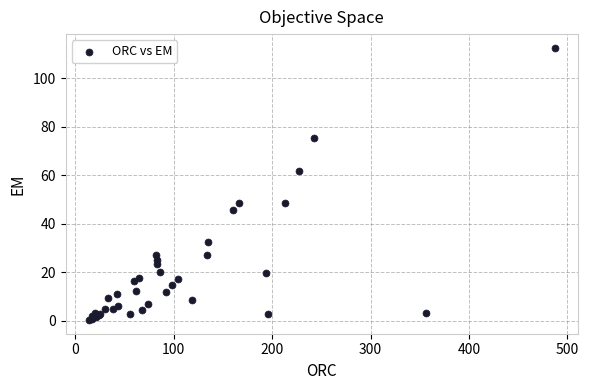

What Y value in the scatter plot is closest to 56?

61.7